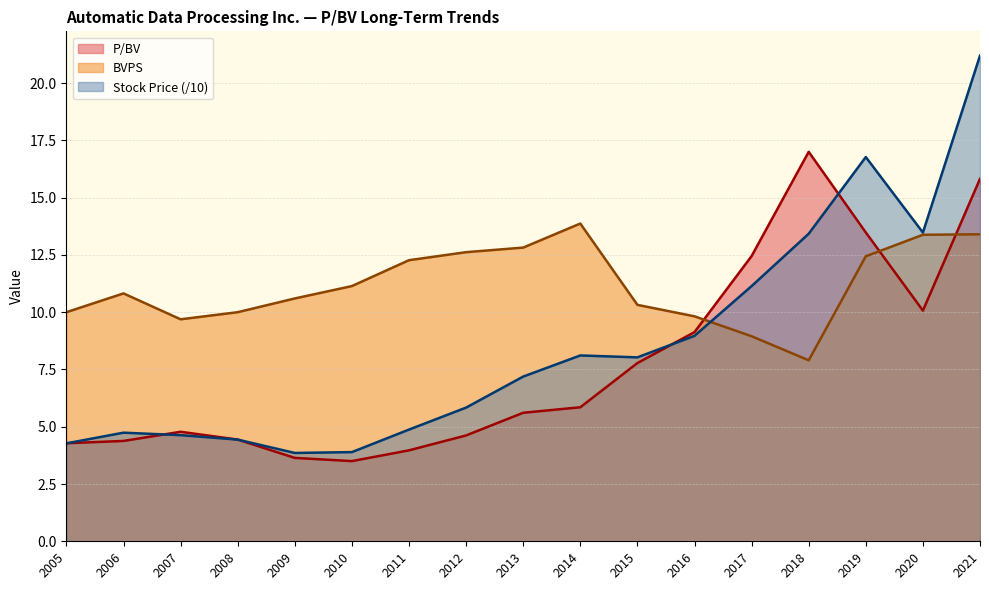

Which category has the lowest value in the BVPS series?

2018